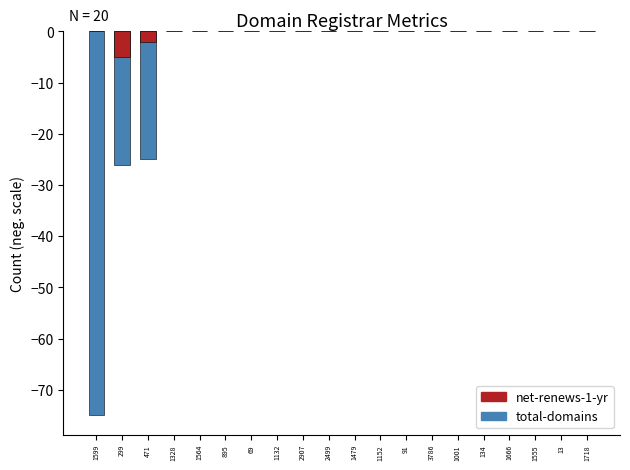

True or false: total-domains has a value of -13 at 299.

False